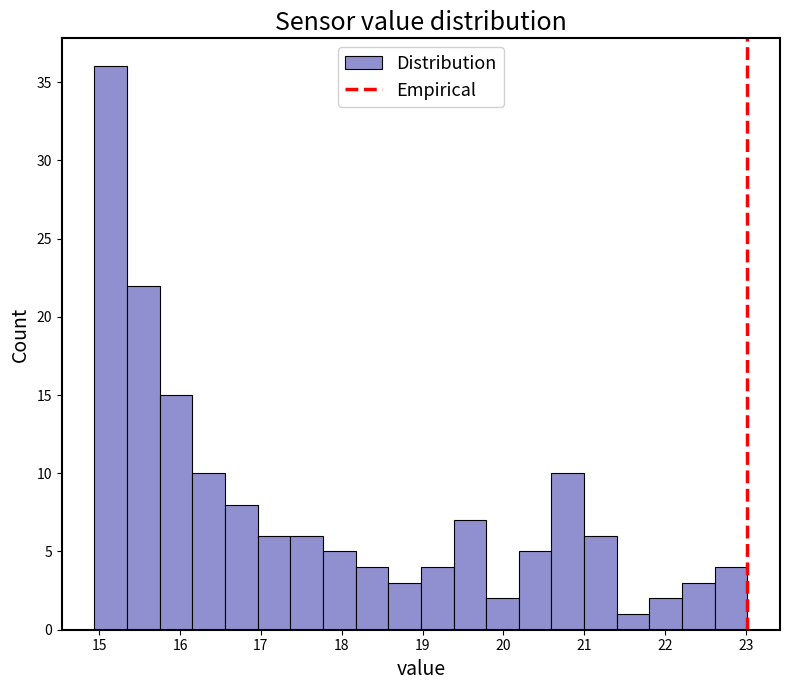

Reading left to right, transcribe this chart: for each bar, give the range it covers on the x-axis and its height. Neither the bar edges nor the heights are printed on the chart, so give them approximately, as read against the axes.

14.9 to 15.3: 36
15.3 to 15.7: 22
15.7 to 16.2: 15
16.2 to 16.6: 10
16.6 to 17.0: 8
17.0 to 17.4: 6
17.4 to 17.8: 6
17.8 to 18.2: 5
18.2 to 18.6: 4
18.6 to 19.0: 3
19.0 to 19.4: 4
19.4 to 19.8: 7
19.8 to 20.2: 2
20.2 to 20.6: 5
20.6 to 21.0: 10
21.0 to 21.4: 6
21.4 to 21.8: 1
21.8 to 22.2: 2
22.2 to 22.6: 3
22.6 to 23.0: 4